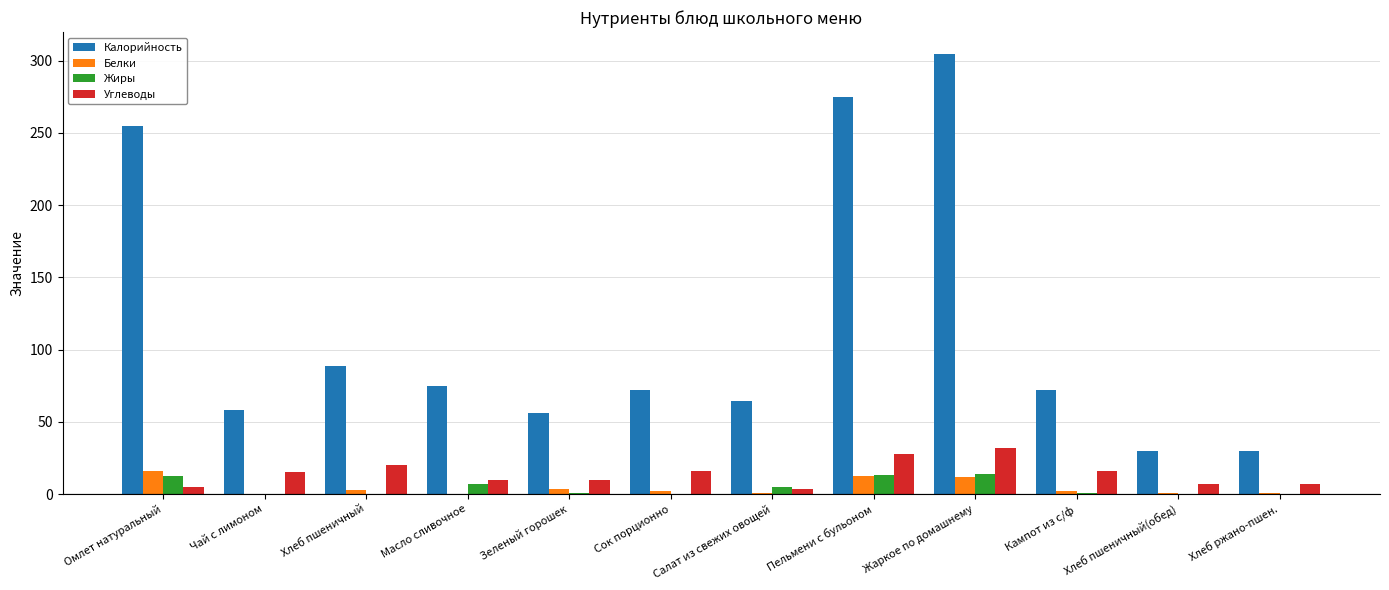

What is the highest value of the Белки series?

16.3